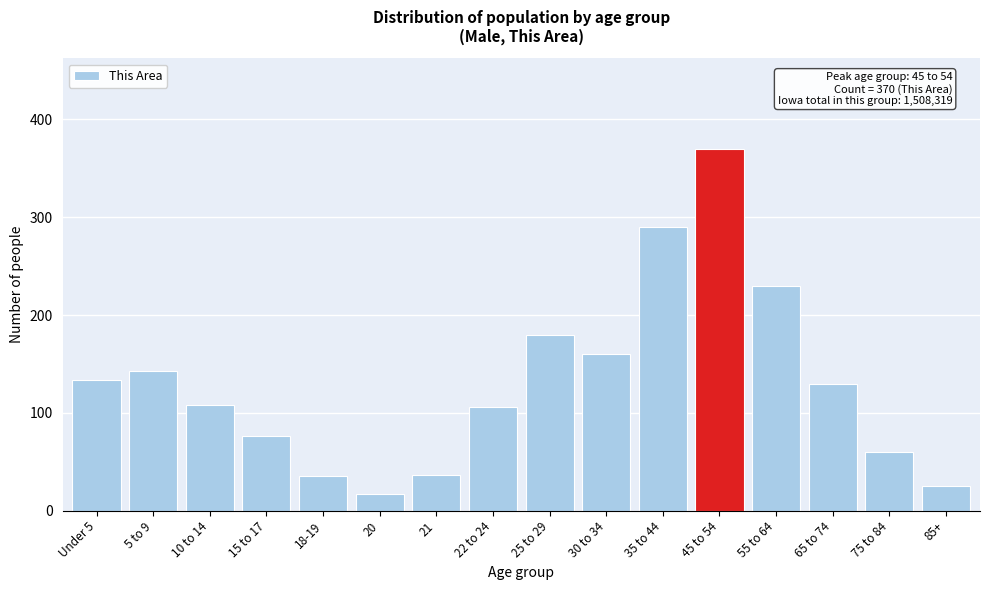

What is the smallest value displayed?

17